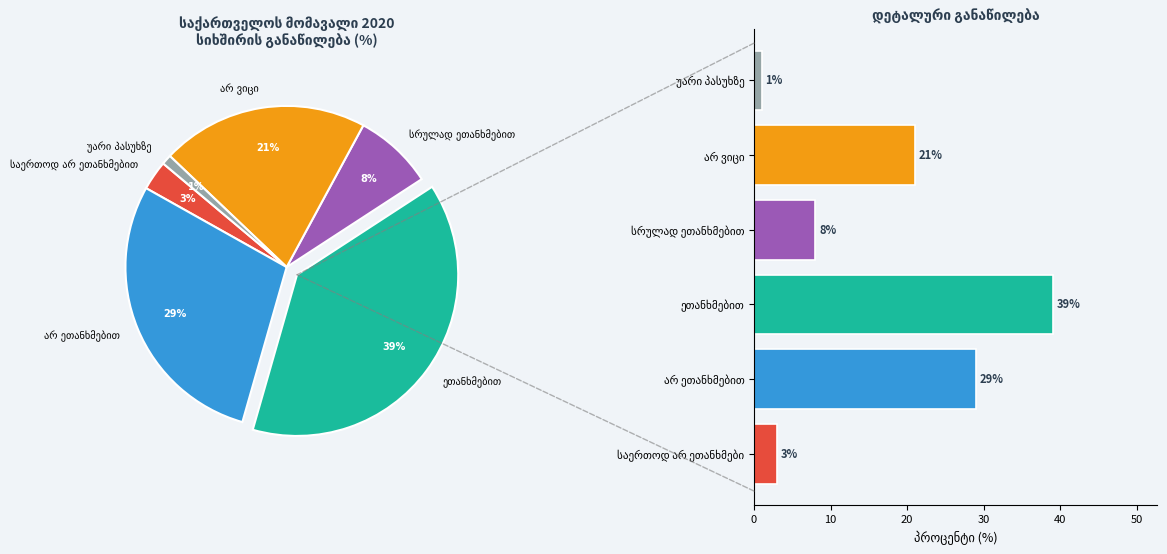

Does ეთანხმებით represent more than half of the total?

No